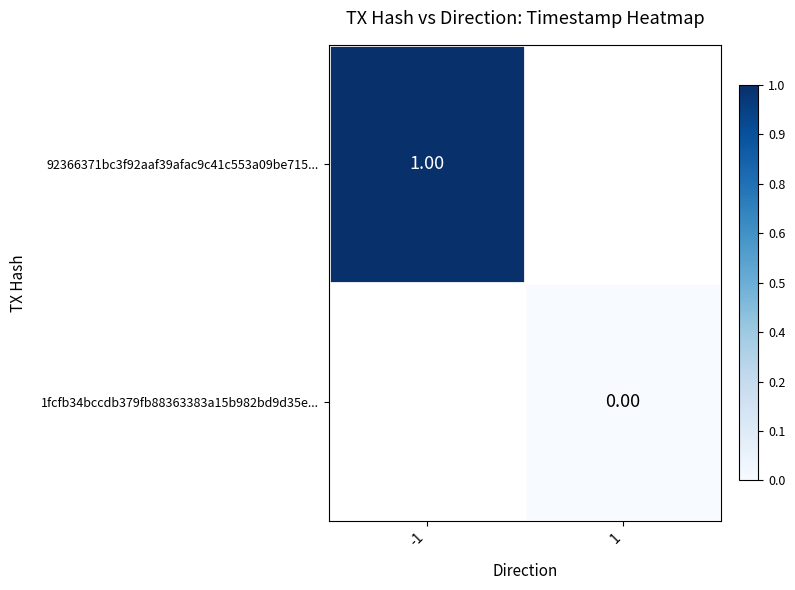

Is the value of 92366371bc3f92aaf39afac9c41c553a09be715... at 1 greater than the value of 1fcfb34bccdb379fb88363383a15b982bd9d35e... at 1?

No